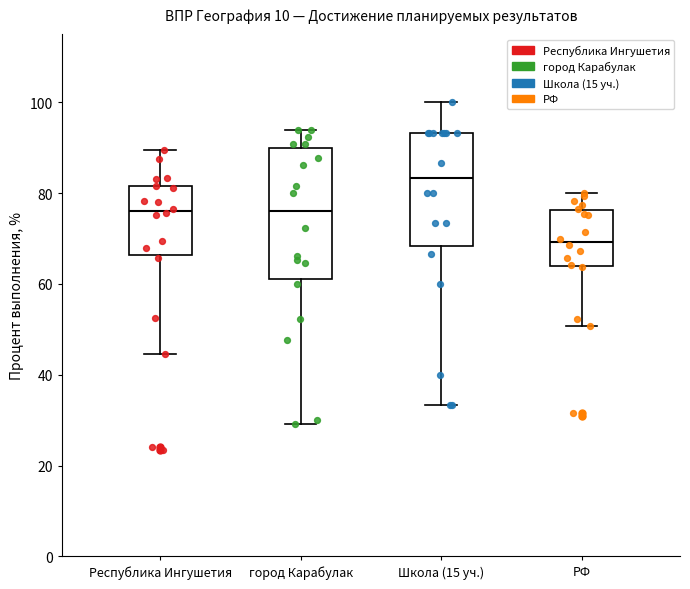

Reading left to right, transcribe this box plot: for each box, give where its median line is, the range the box spans, and where its two whiskers end, as read against the y-axis. The values are not printed on the chart, so give them approximately, as read against the axis.

Республика Ингушетия: median 76, box 66 to 82, whiskers 44 to 90
город Карабулак: median 76, box 62 to 90, whiskers 30 to 94
Школа (15 уч.): median 84, box 68 to 94, whiskers 34 to 100
РФ: median 70, box 64 to 76, whiskers 50 to 80